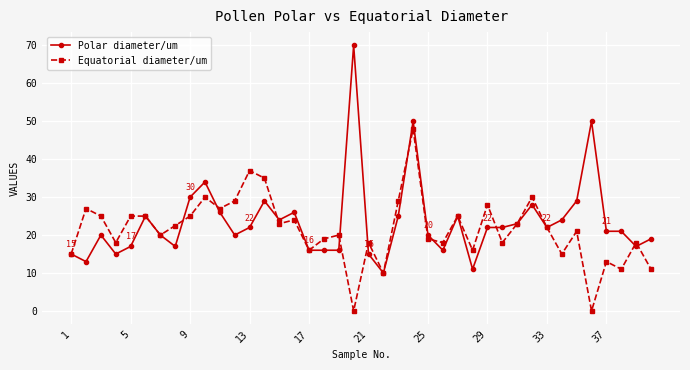

At how many categories does at least one series exceed 36?

4